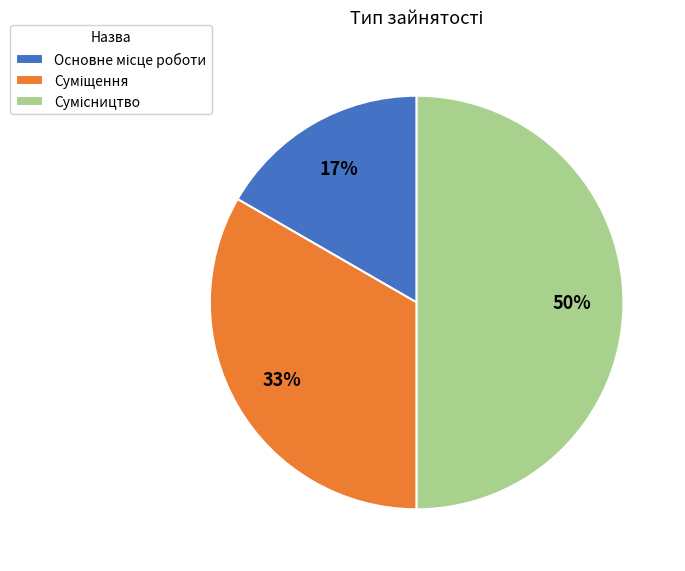

To the nearest percent, what is the difference between the largest and smallest slice percentages?

33%